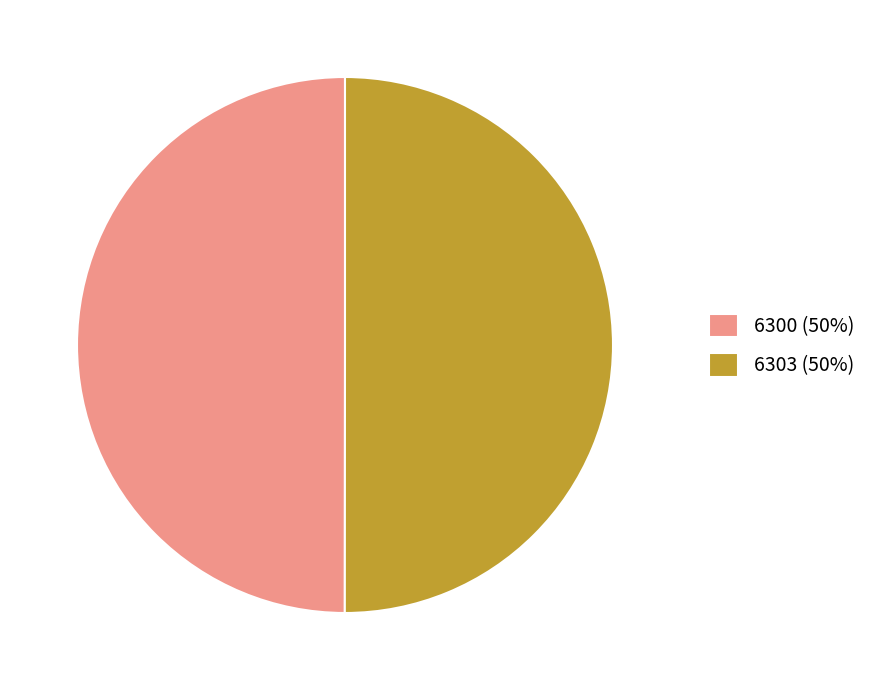

What is the ratio of the value at 6300 (50%) to the value at 6303 (50%)?

1.0